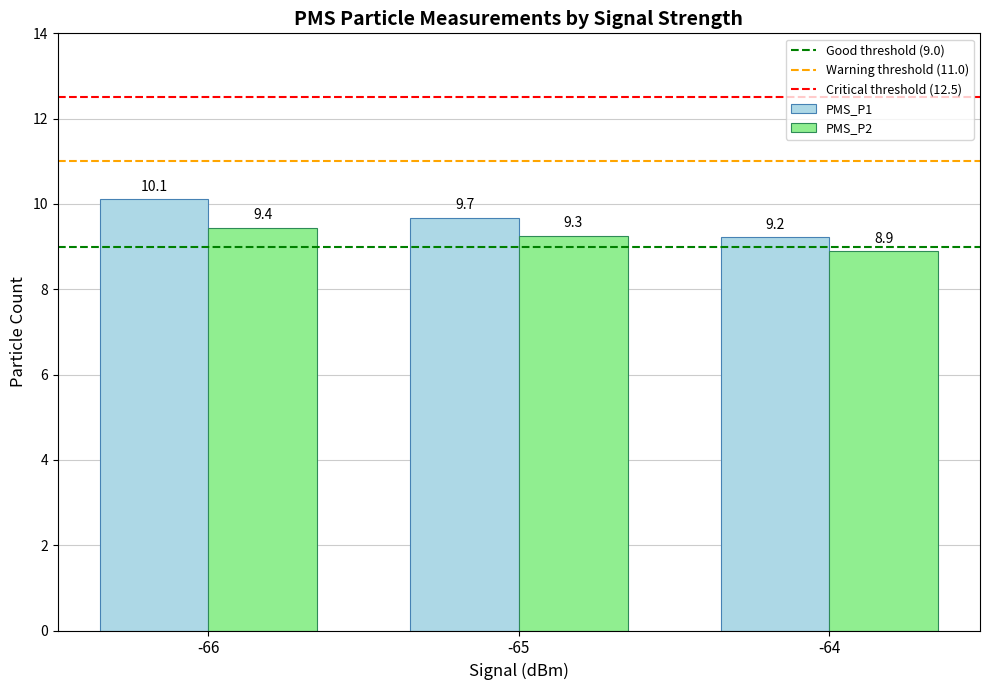

Reading left to right, extract all data points from this chart.

PMS_P1: -66=10.1	-65=9.7	-64=9.2
PMS_P2: -66=9.4	-65=9.3	-64=8.9